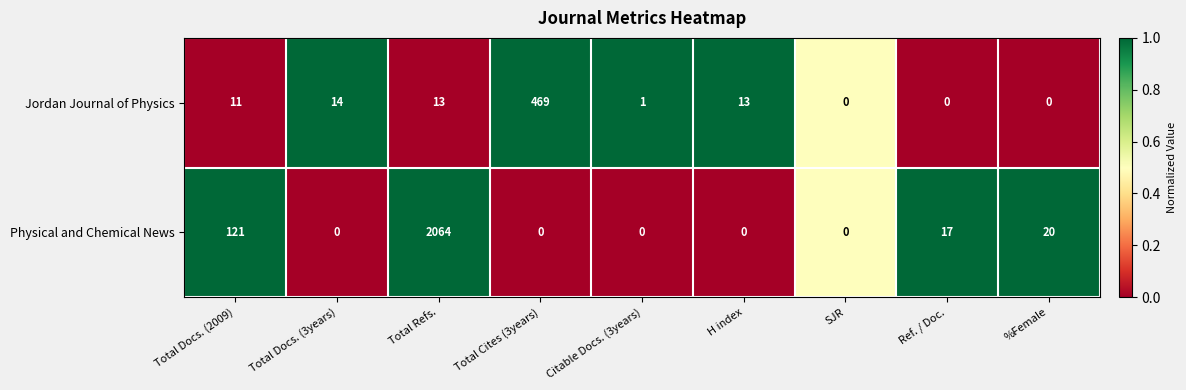

True or false: Physical and Chemical News has a value of 965 at H index.

False